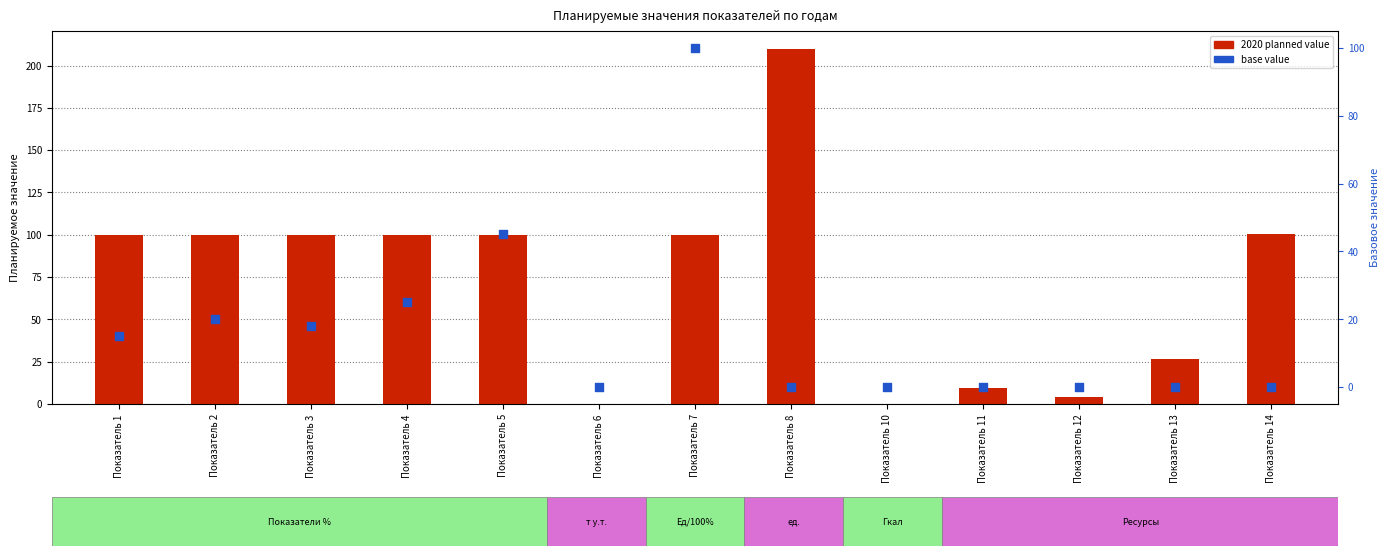

Which series has the widest spread of Y values?

2020 planned value